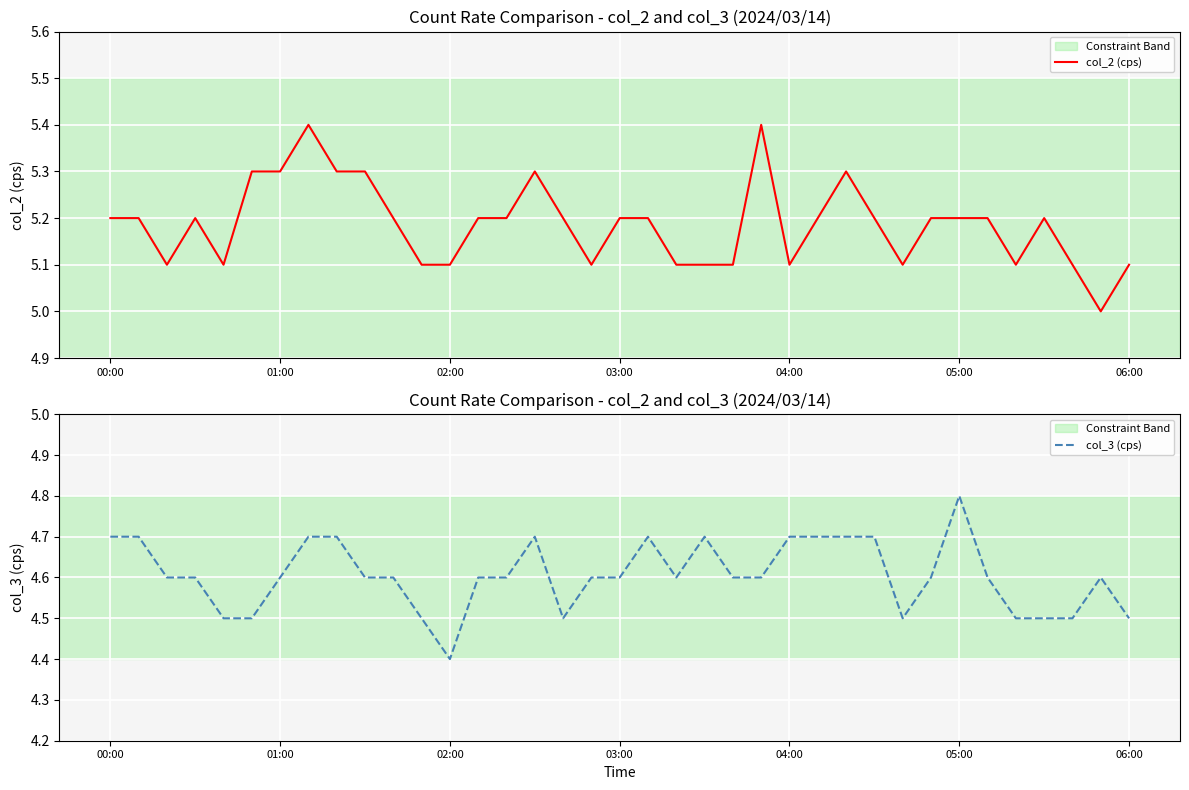

What is the lowest value of the col_2 (cps) series?

5.0